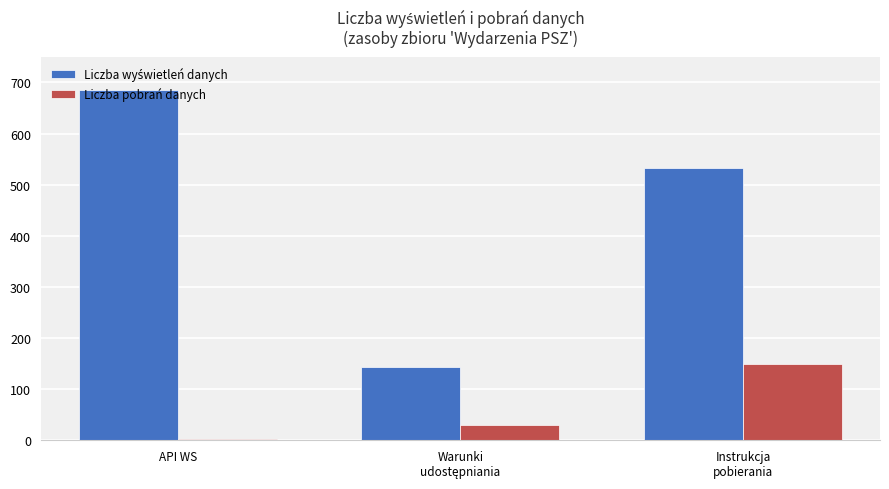

Are the bars grouped side by side (vs. stacked)?

Yes